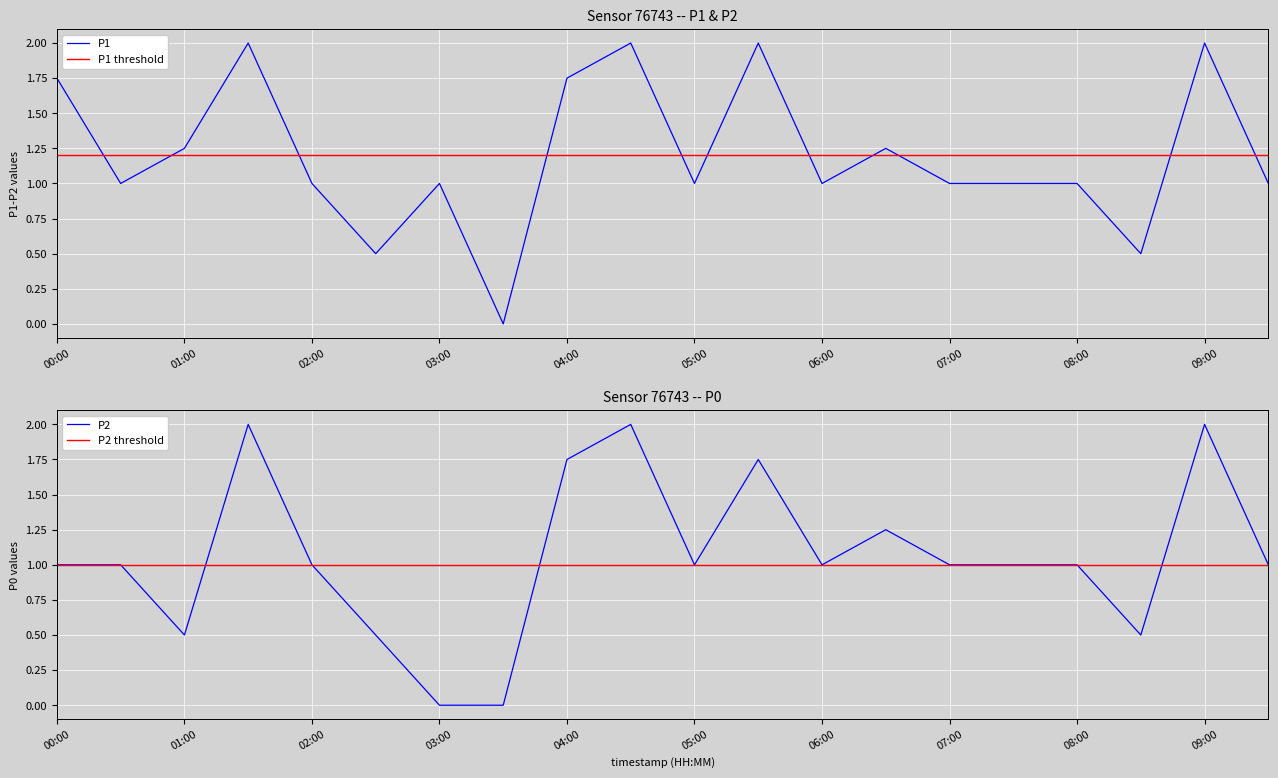

What is the difference between the second highest and minimum values in the P1 series?

2.0